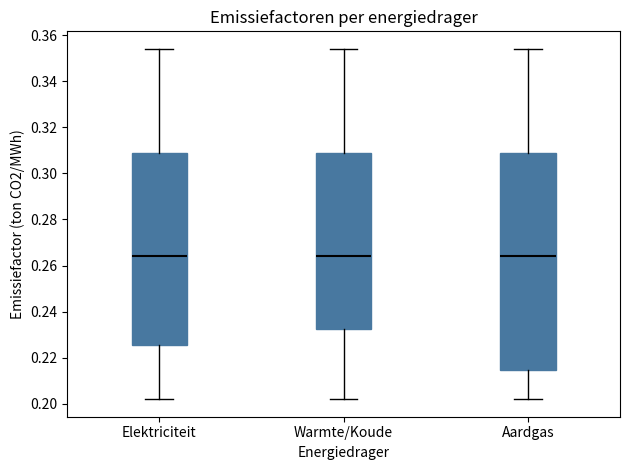

Where does the lower whisker of the box for Warmte/Koude end on the y-axis? The values are not printed on the chart, so give them approximately, as read against the axis.

0.202